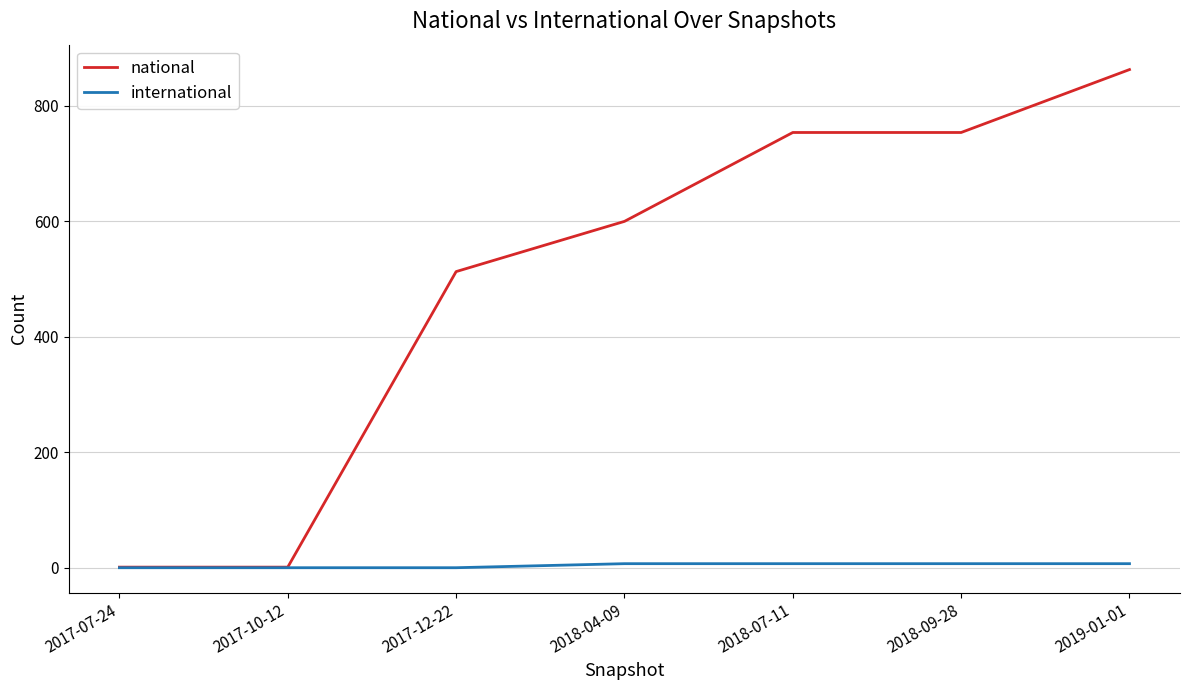

Which category has the highest value in the national series?

2019-01-01